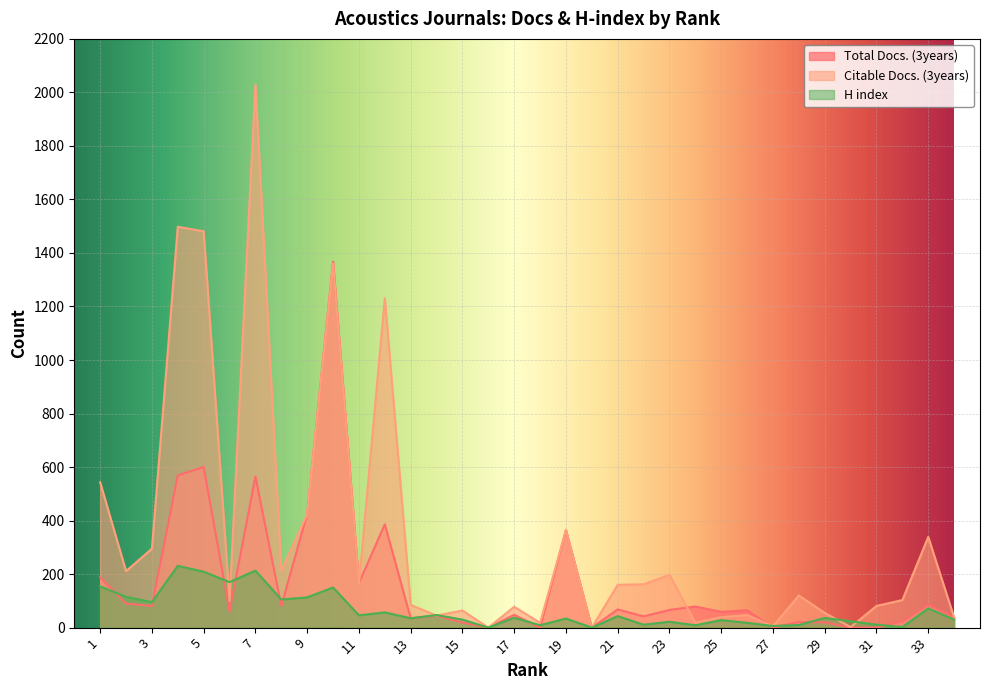

How many lines are shown in the chart?

3